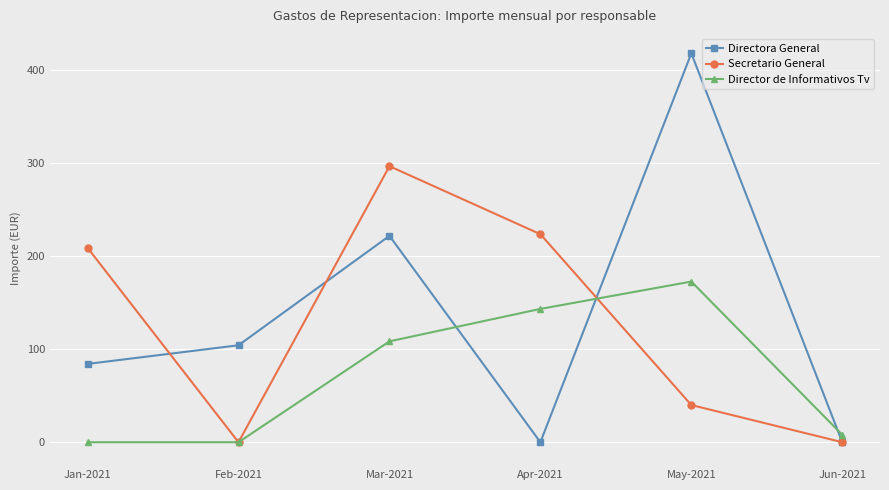

How many interior local peaks does the Directora General series have?

2